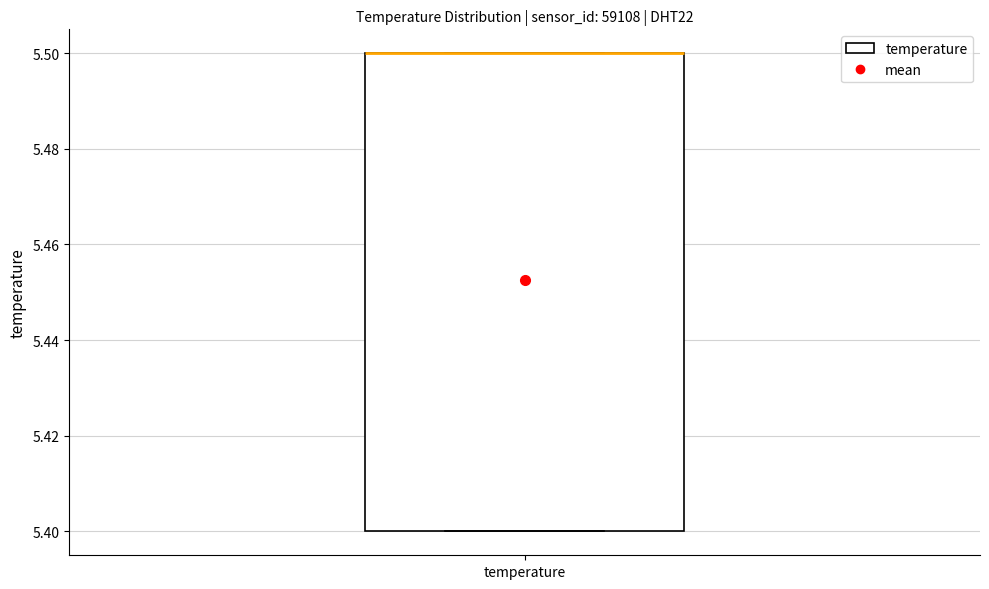

Read this box plot against the y-axis: the position of the median line, the range covered by the box, and the ends of both whiskers. The values are not printed on the chart, so give them approximately, as read against the axis.

median 5.5 (drawn on the box's upper edge), box 5.4 to 5.5, whiskers 5.4 to 5.5